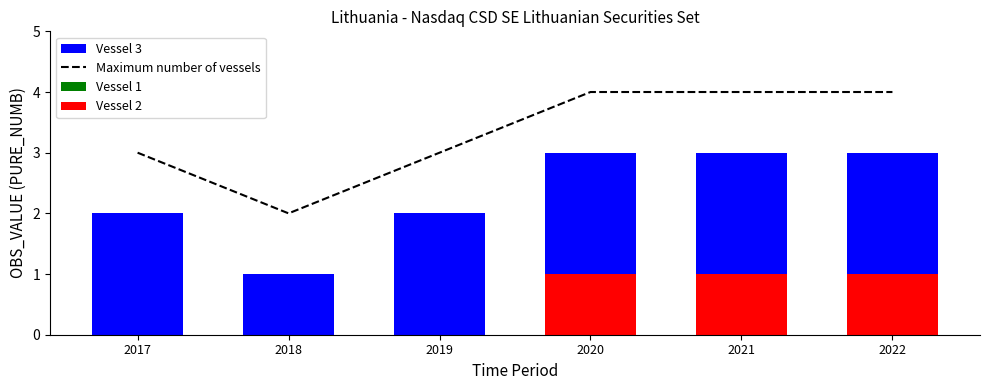

Rank the series by their average value, from lowest to highest.

Vessel 1, Vessel 2, Vessel 3, Maximum number of vessels